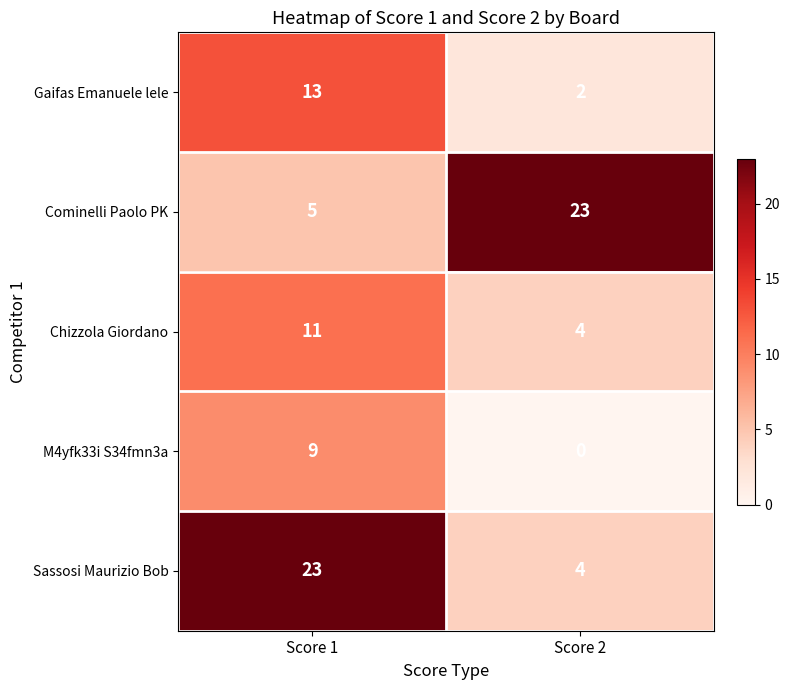

At Score 1, list the series in order from largest to smallest.

Sassosi Maurizio Bob, Gaifas Emanuele lele, Chizzola Giordano, M4yfk33i S34fmn3a, Cominelli Paolo PK